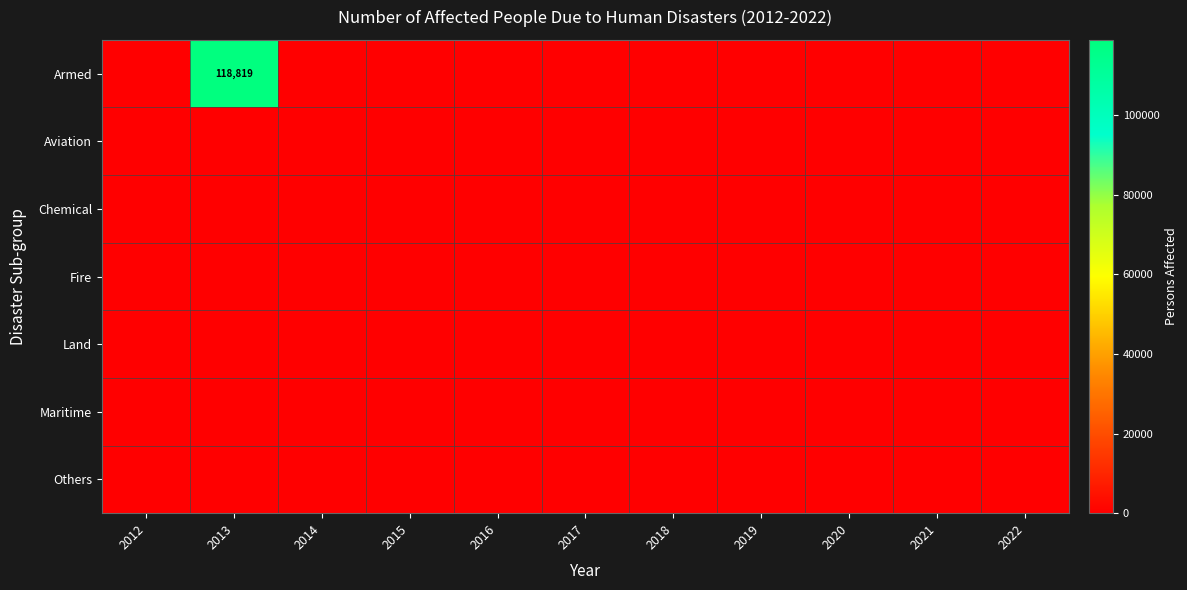

List the labels in order of Land value, smallest first.

2012, 2013, 2014, 2015, 2016, 2017, 2018, 2019, 2020, 2021, 2022